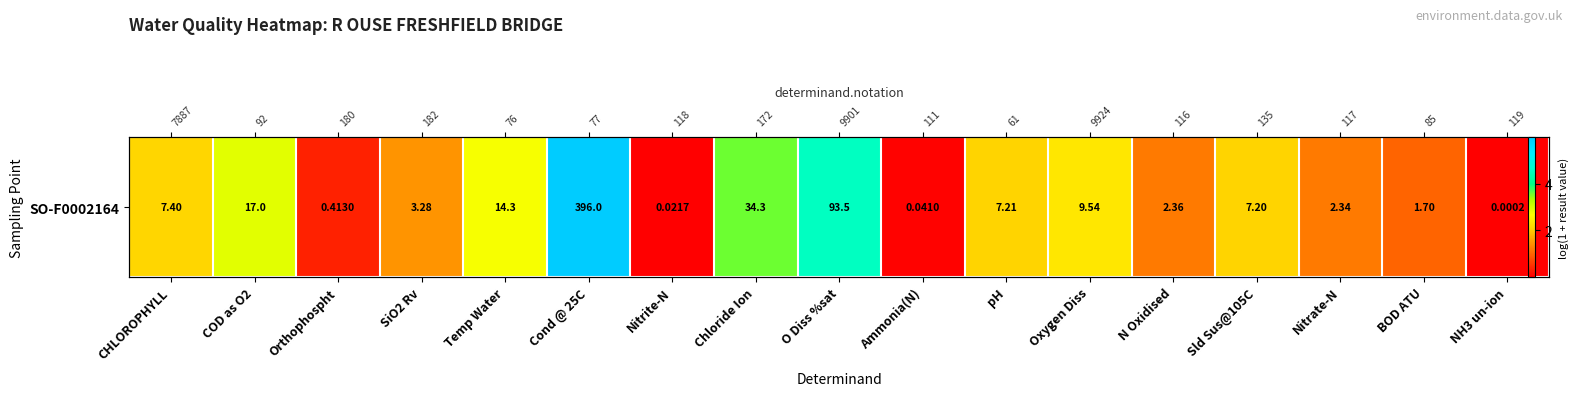

What is the average value?

2.0